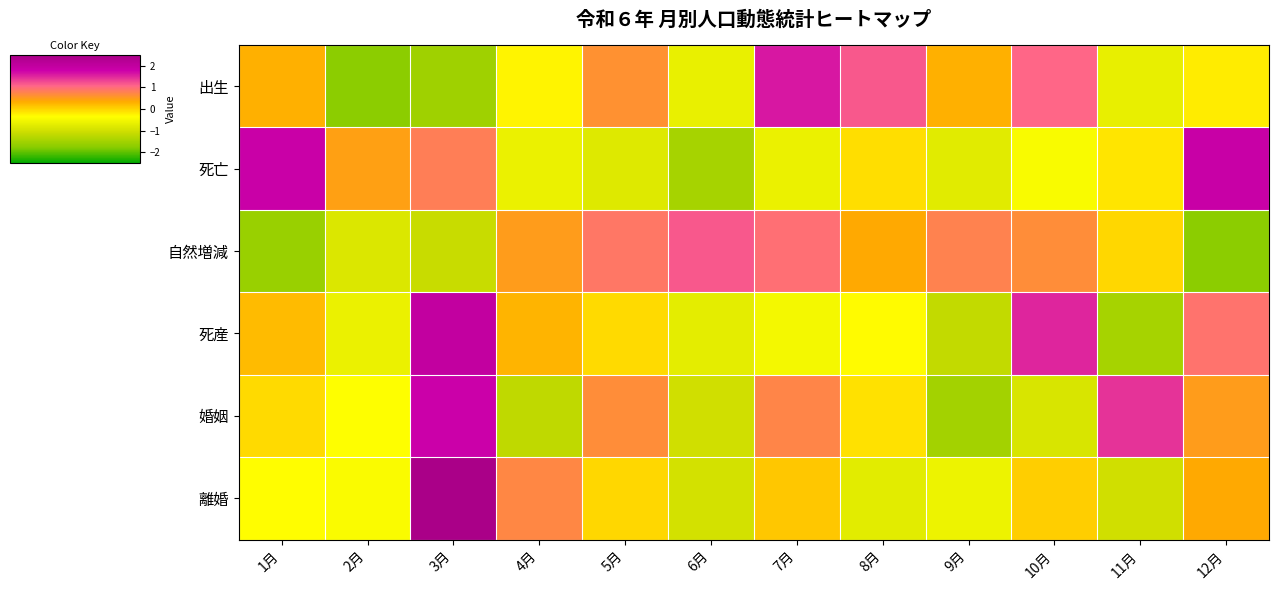

Which series changed the most between 2月 and 11月?

婚姻